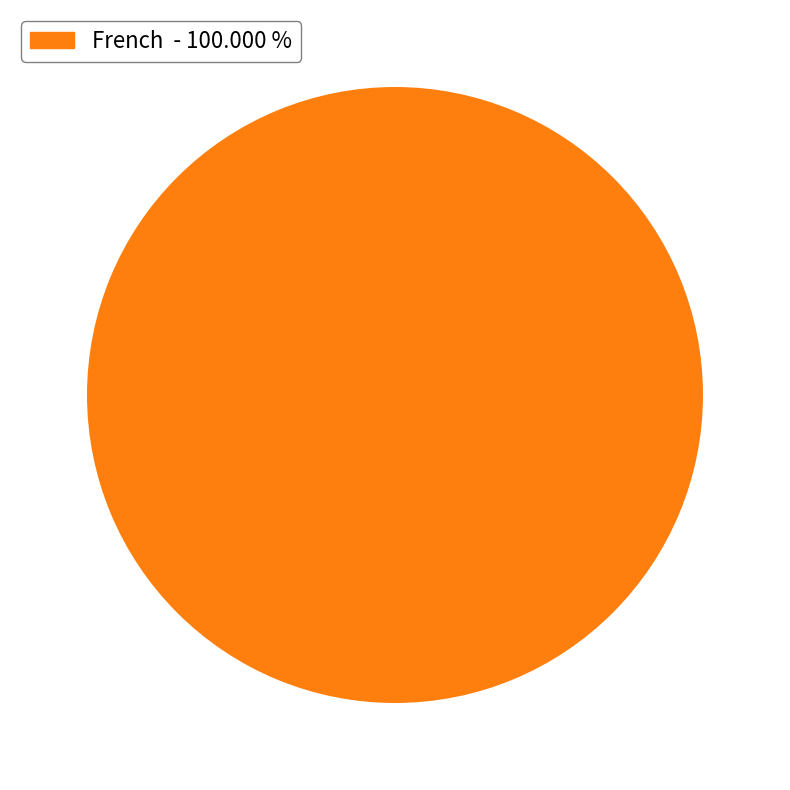

Is there any slice that represents more than half of the pie?

Yes